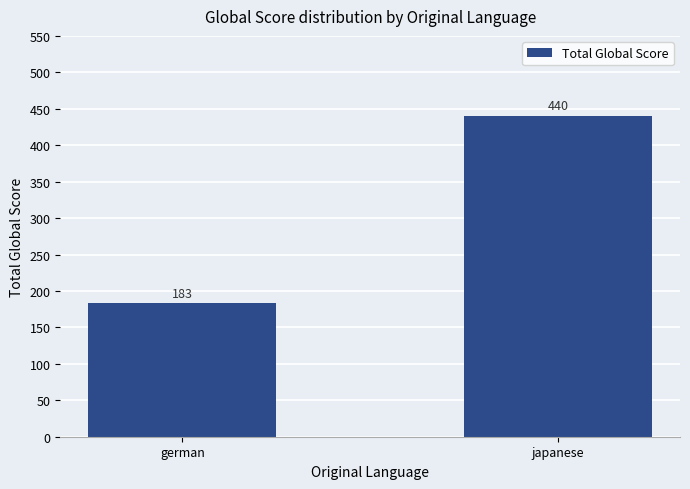

How many distinct data groups are displayed?

1